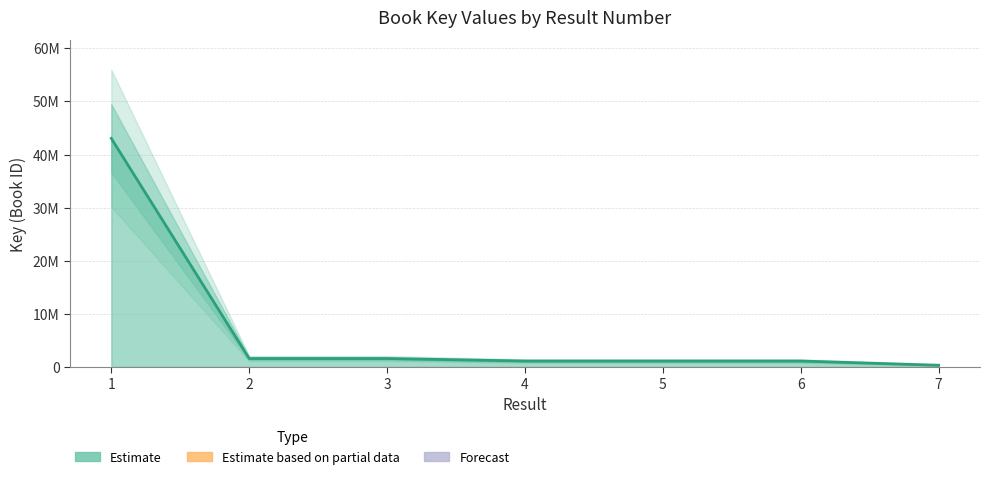

What is the change in value from 3 to 5?

-467337